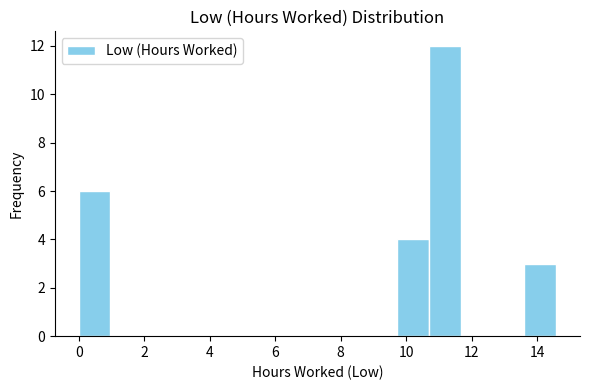

Reading left to right, list every bar in this chart as the range it spans on the x-axis followed by its height. Neither the bar edges nor the heights are printed on the chart, so give them approximately, as read against the axes.

0.0 to 1.0: 6
1.0 to 2.0: 0
2.0 to 3.0: 0
3.0 to 3.8: 0
3.8 to 4.8: 0
4.8 to 5.8: 0
5.8 to 6.8: 0
6.8 to 7.8: 0
7.8 to 8.8: 0
8.8 to 9.8: 0
9.8 to 10.6: 4
10.6 to 11.6: 12
11.6 to 12.6: 0
12.6 to 13.6: 0
13.6 to 14.6: 3